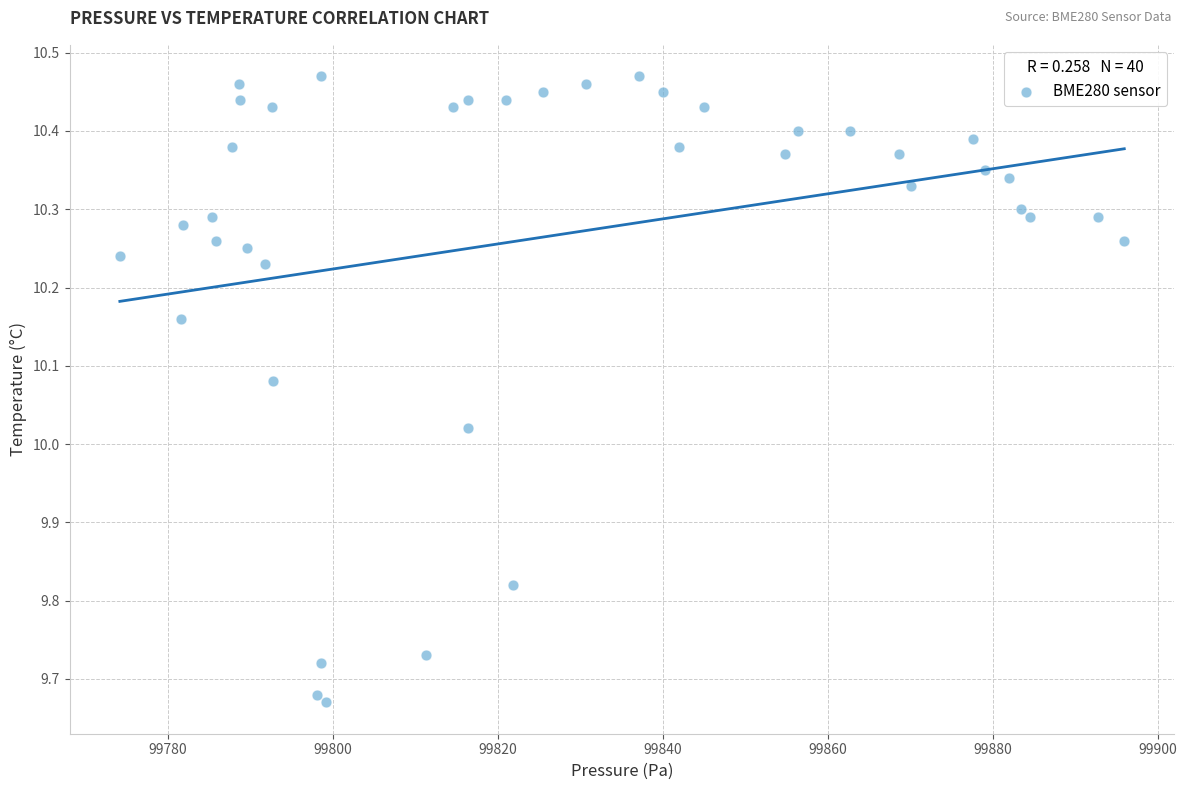

What is the range of X values (max minus min)?

121.8